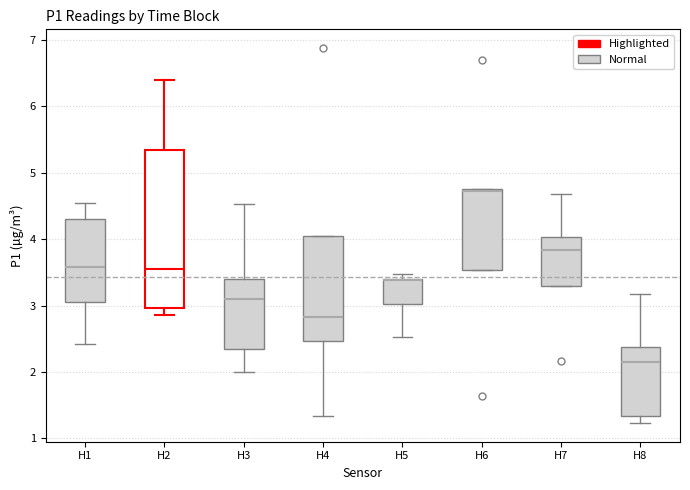

Comparing the boxes themselves (not the whiskers), which one is the tallest?

H2